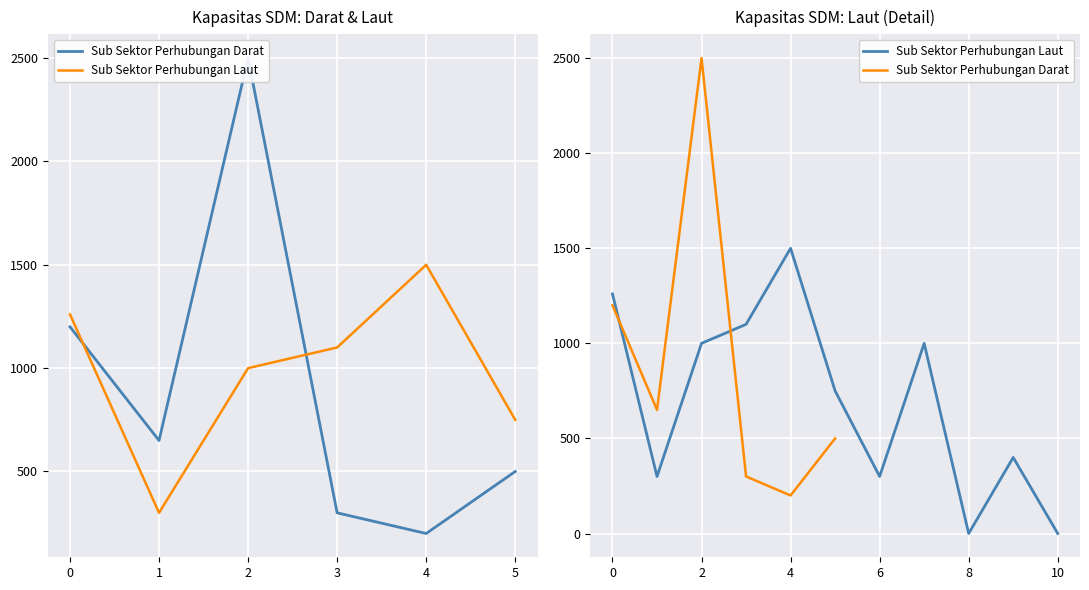

List the series in order of their overall mean, highest first.

Sub Sektor Perhubungan Darat, Sub Sektor Perhubungan Laut